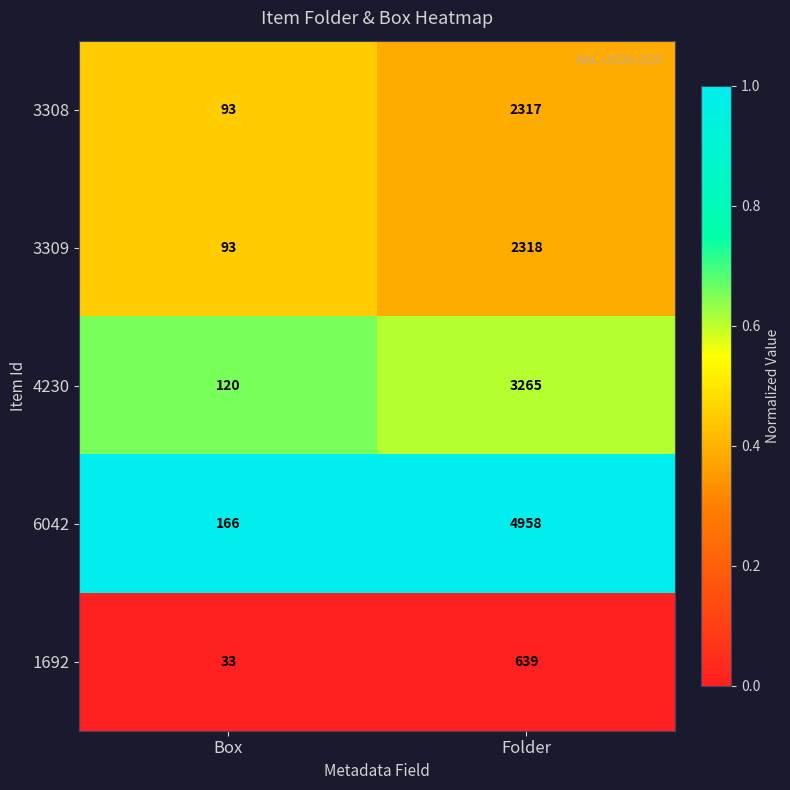

Read the 3309 value at Folder, to the nearest 100.

2300